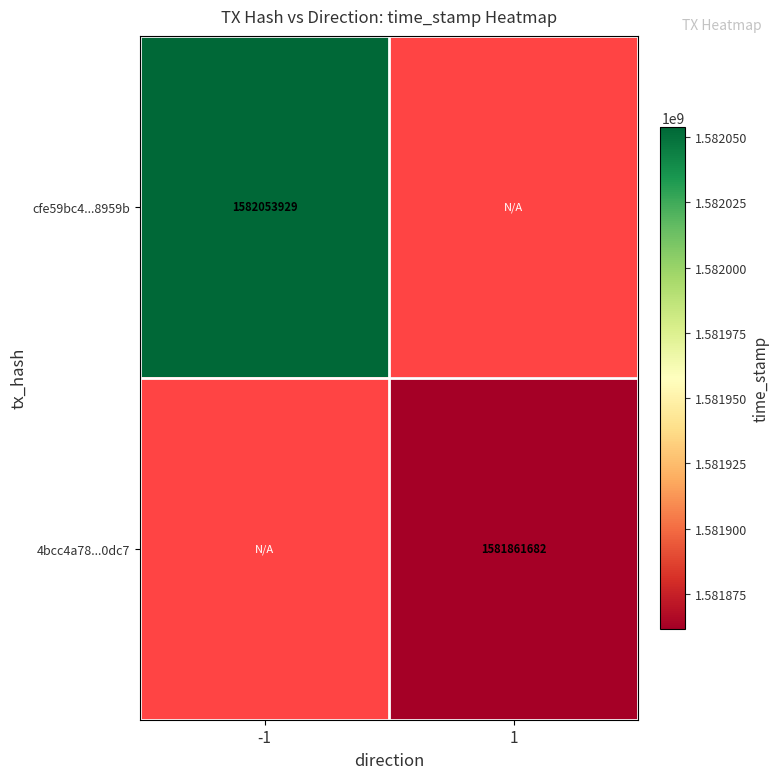

At how many categories does at least one series exceed 1582004258?

1